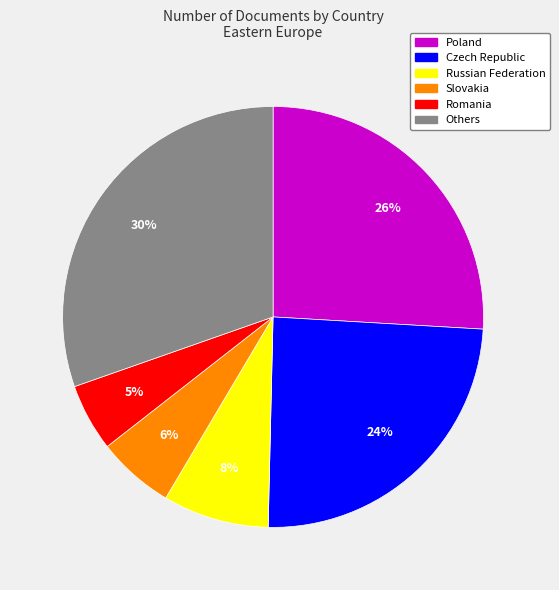

To the nearest percent, what is the average slice percentage?

17%